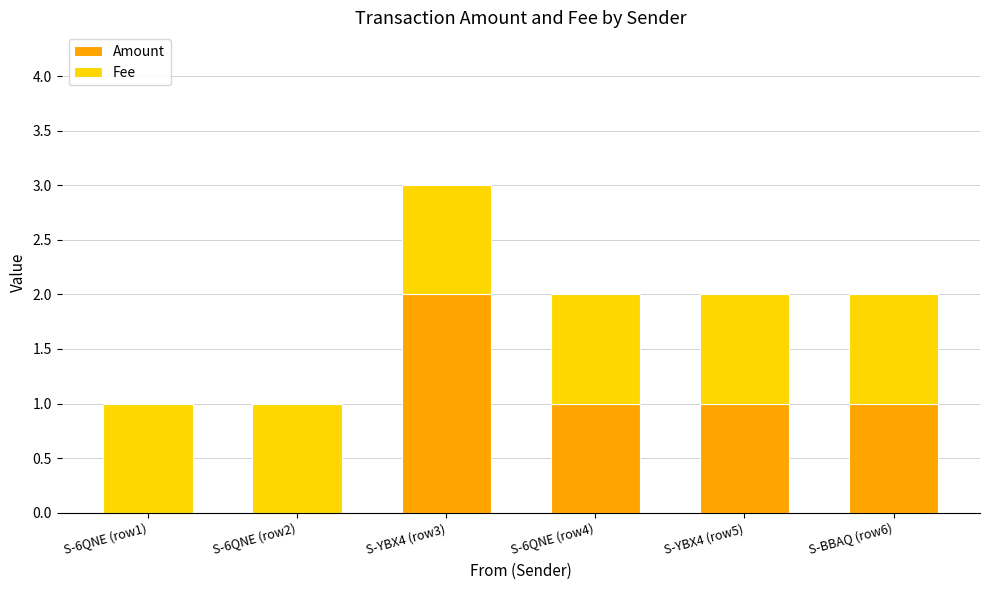

Which category has the highest value in the Amount series?

S-YBX4 (row3)